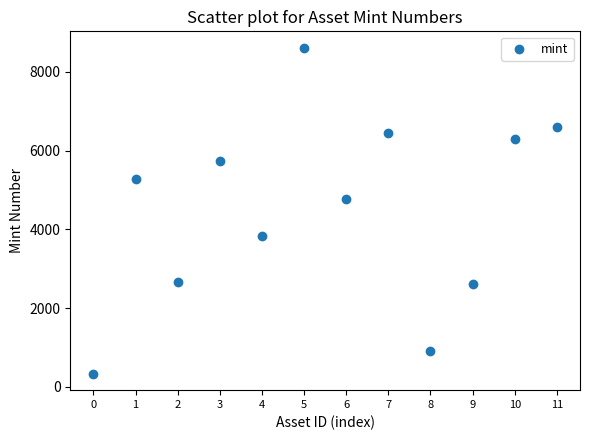

What is the range of Y values (max minus min)?

8291